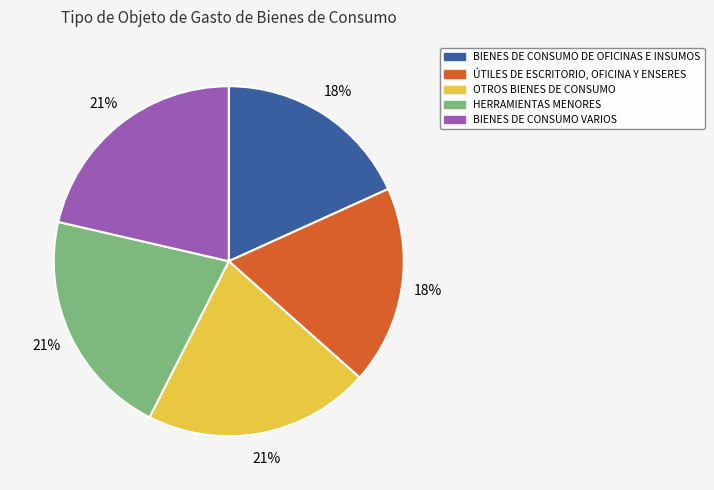

Combined, do OTROS BIENES DE CONSUMO and BIENES DE CONSUMO VARIOS account for over 50%?

No